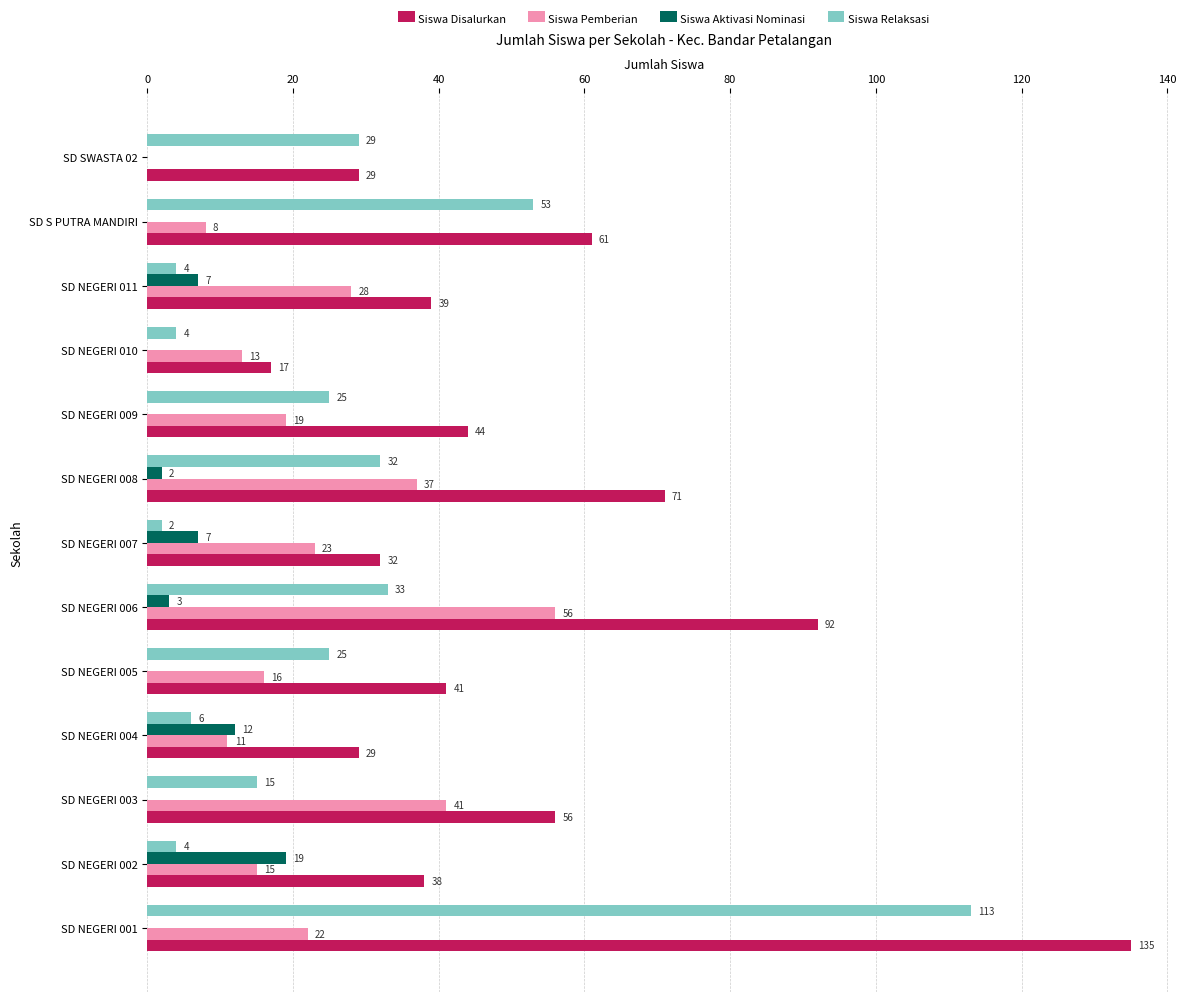

Where is Siswa Relaksasi nearest to the value 57?

SD S PUTRA MANDIRI